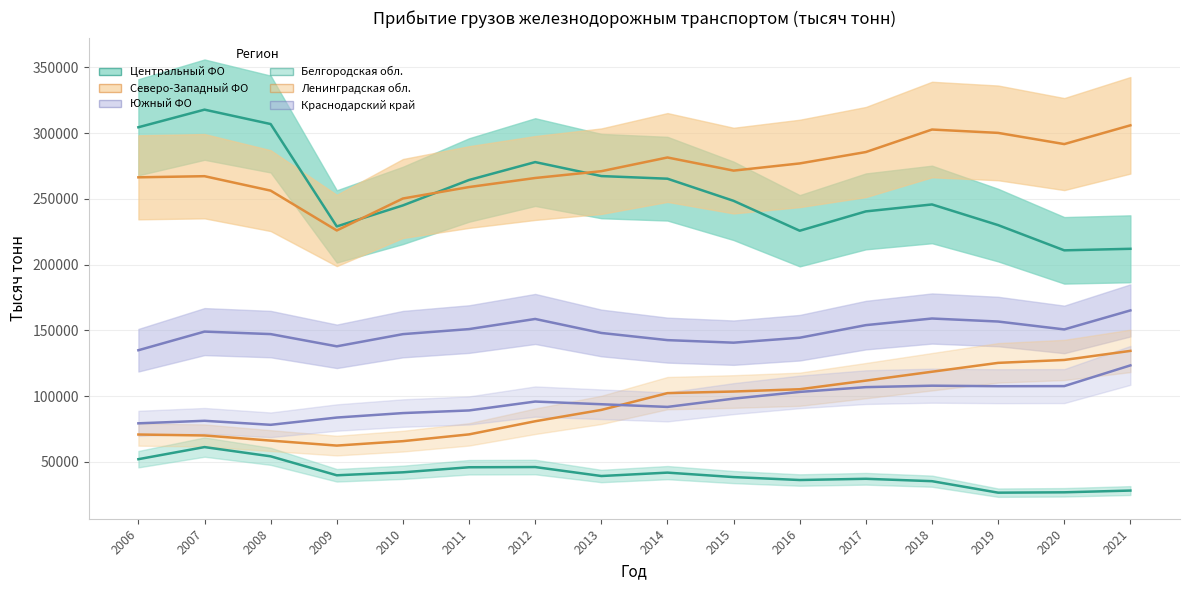

In Краснодарский край, how many points are higher than both neighbors (excluding endpoints)?

3